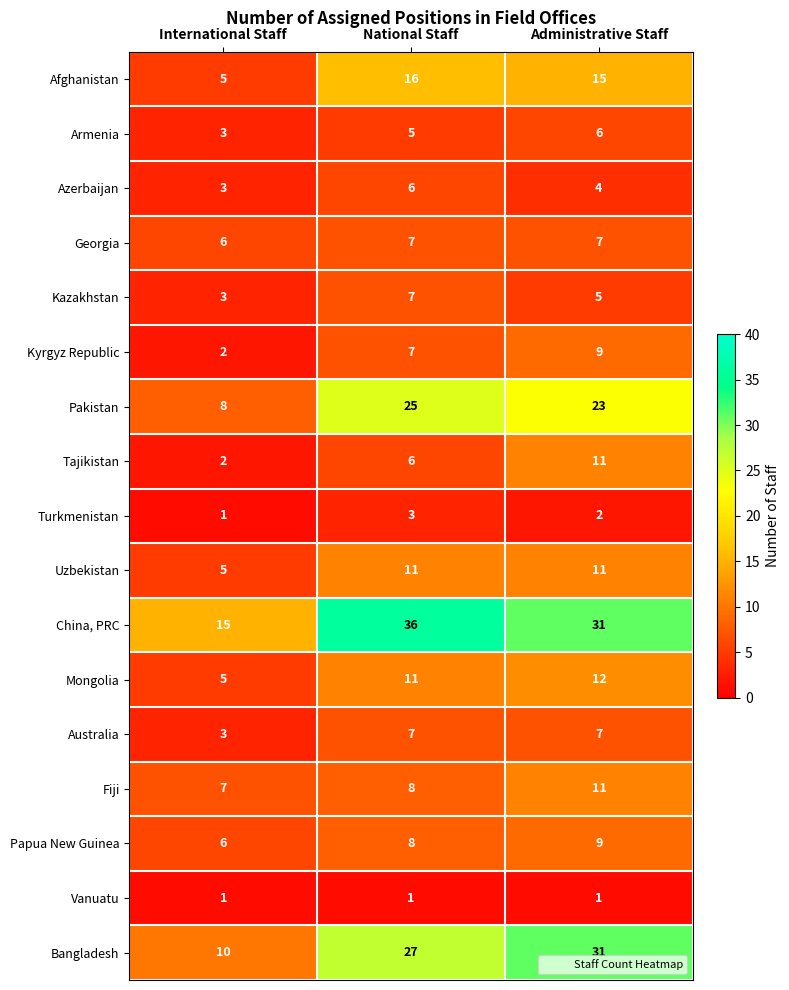

List the labels in order of Afghanistan value, largest first.

National Staff, Administrative Staff, International Staff